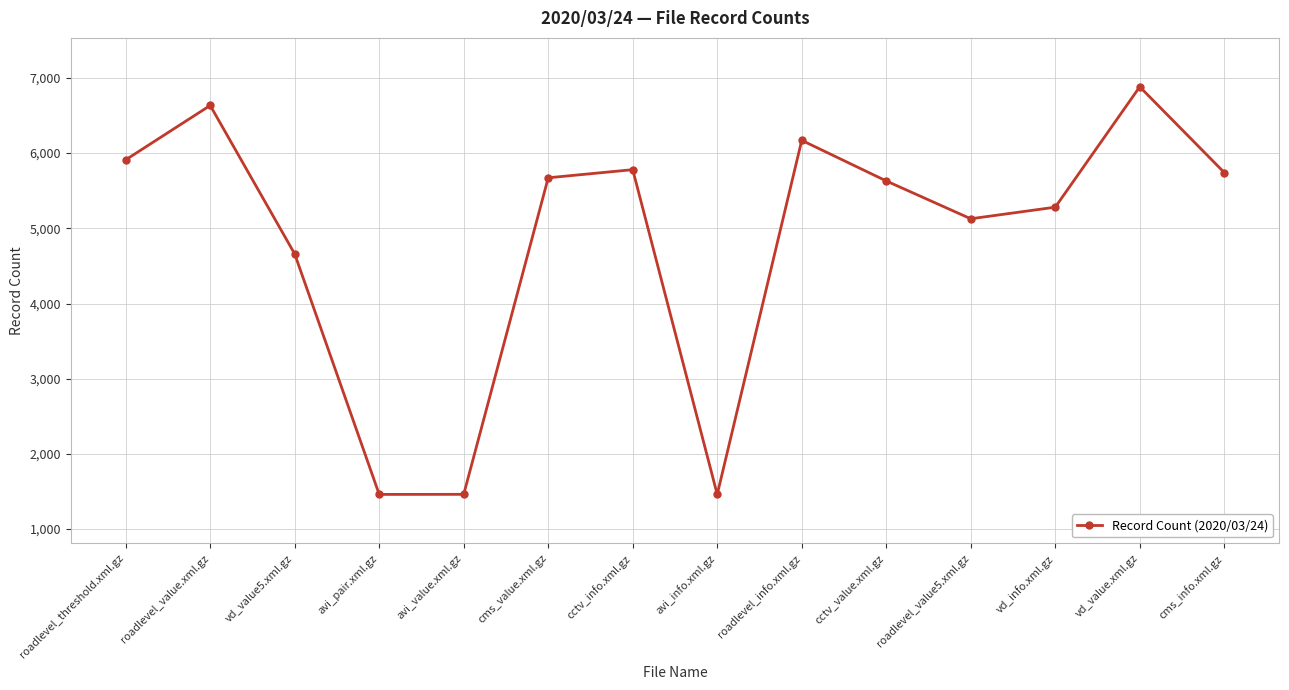

How many lines are shown in the chart?

1